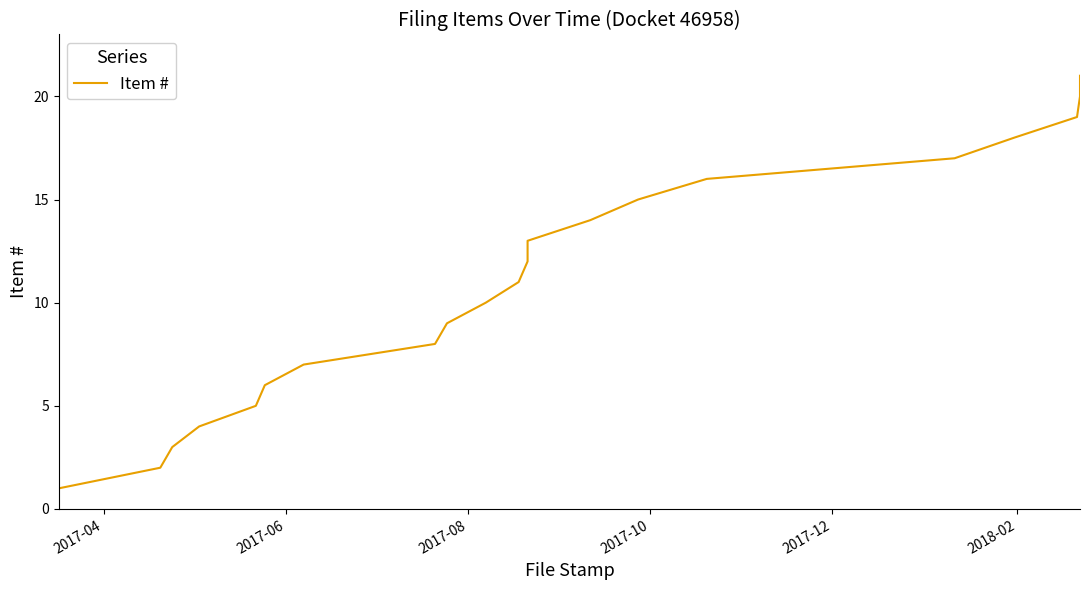

What is the average value?

11